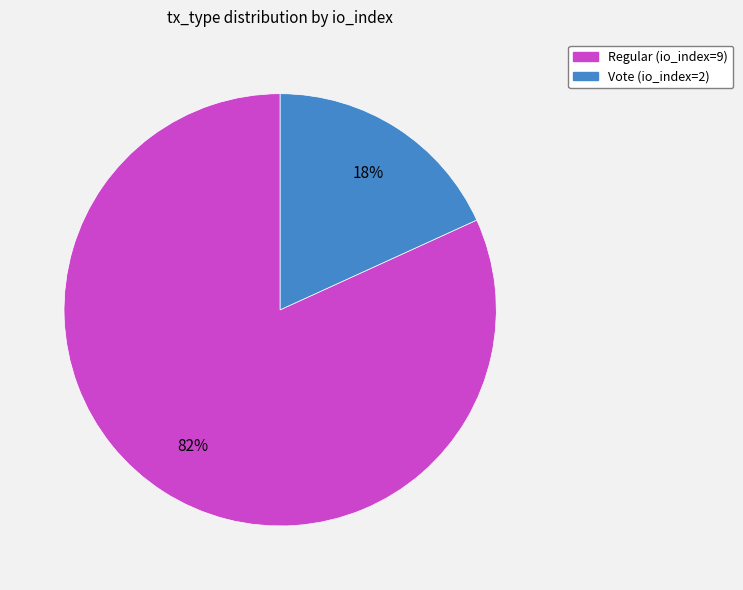

To the nearest percent, what is the combined percentage of Vote (io_index=2) and Regular (io_index=9)?

100%